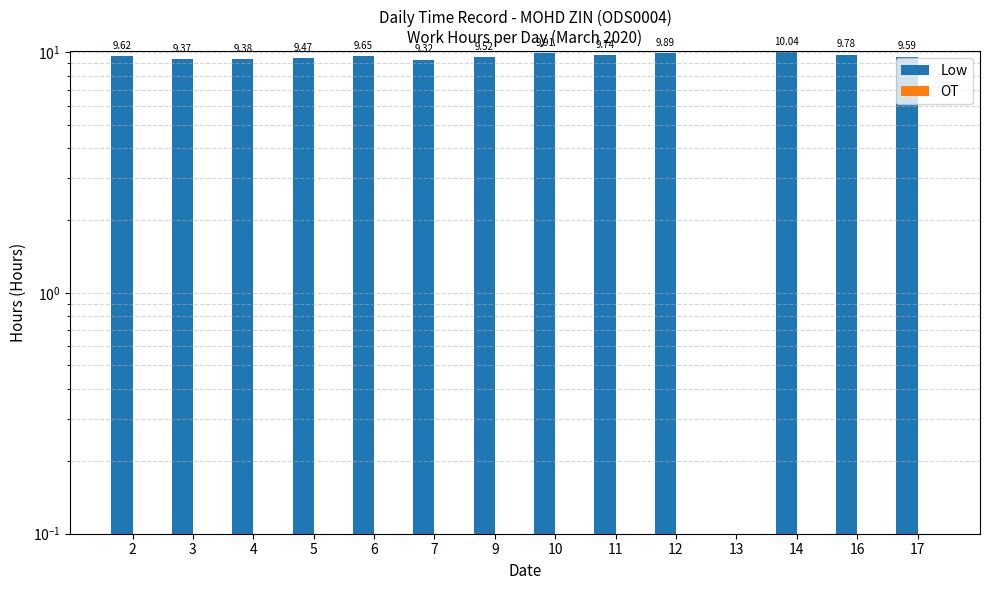

How many groups of bars are there?

14